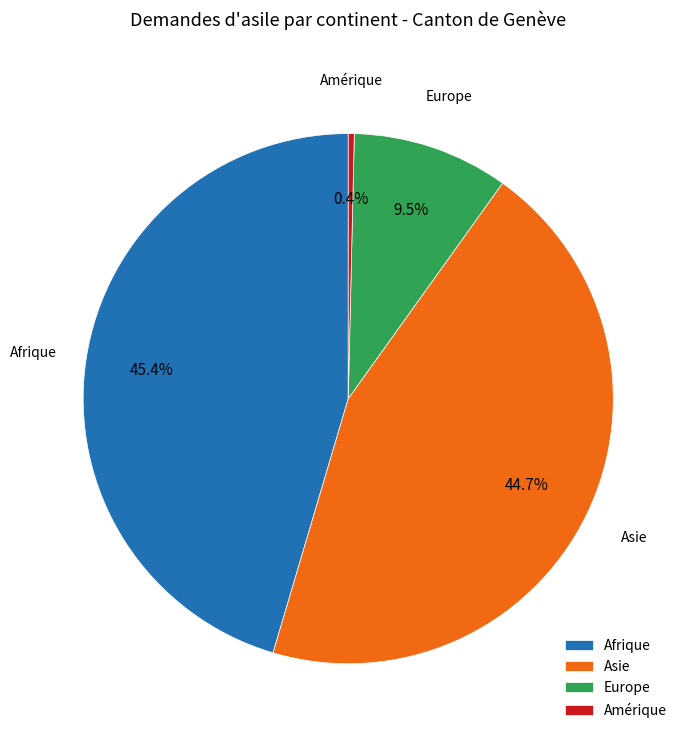

What is the ratio of the value at Asie to the value at Afrique?

1.0